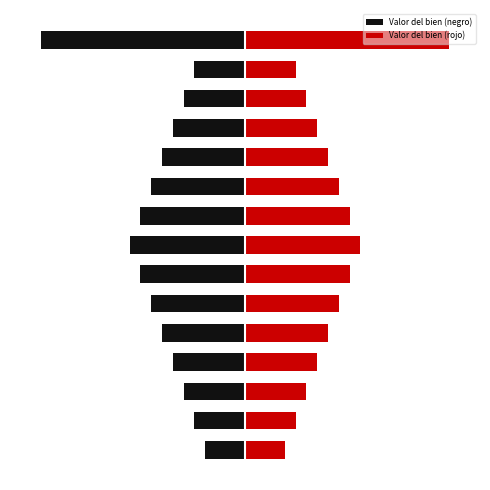

At how many categories does at least one series exceed 3855?

12